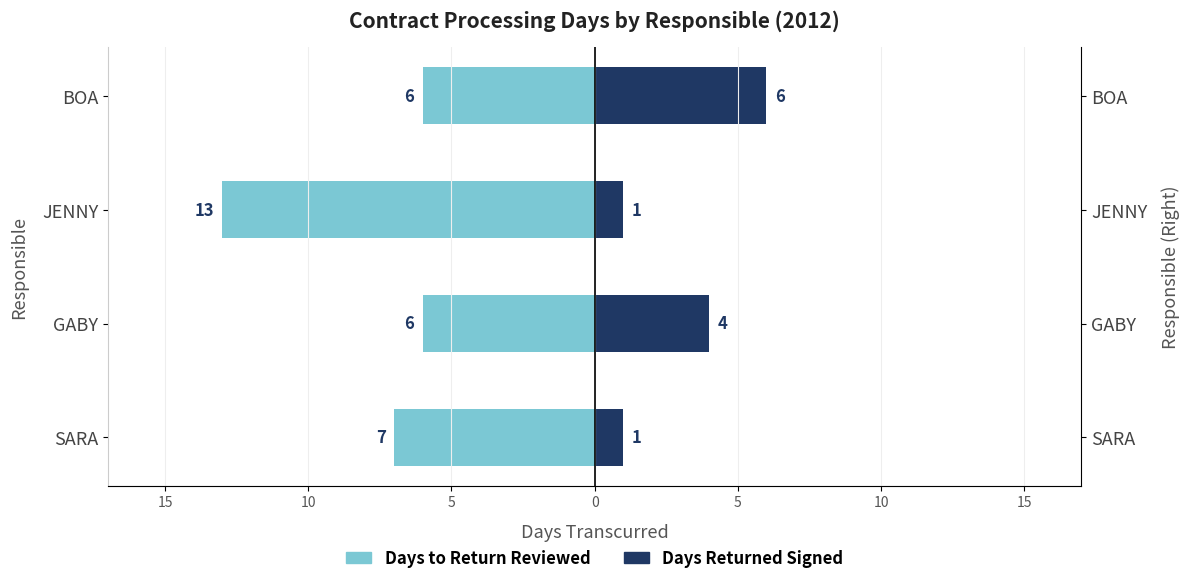

The value of Days Returned Signed at BOA is 6. True or false?

True